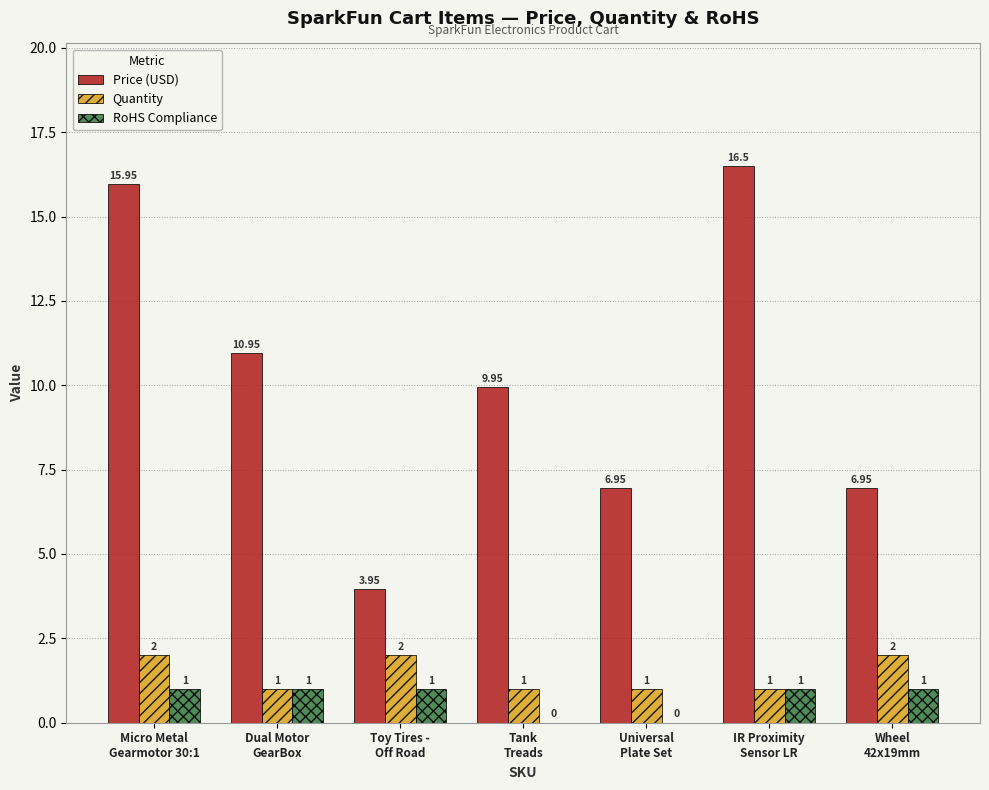

What is the sum of the Quantity values at IR Proximity
Sensor LR and Dual Motor
GearBox?

2.0